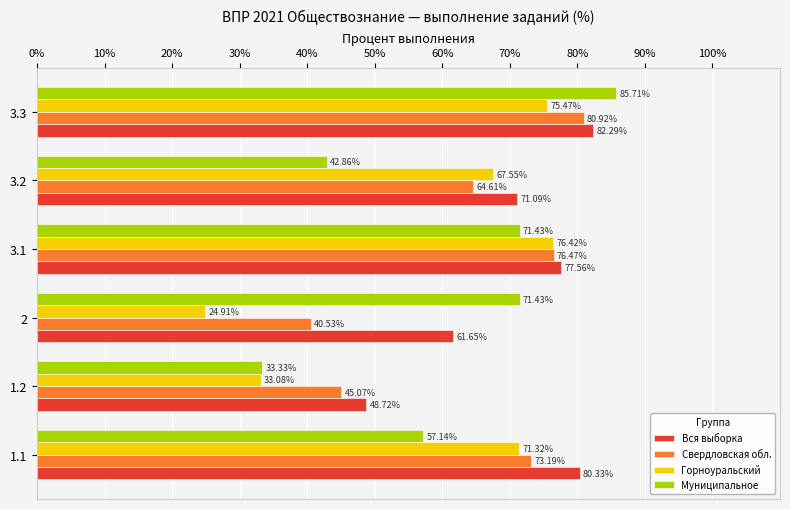

What is the average value of the Муниципальное series?

60.3